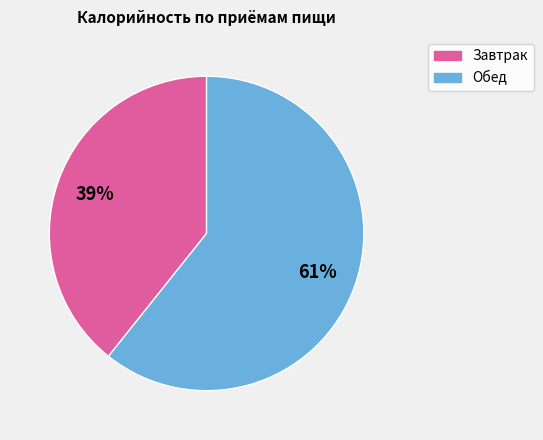

What percentage is the Завтрак slice, to the nearest percent?

39%